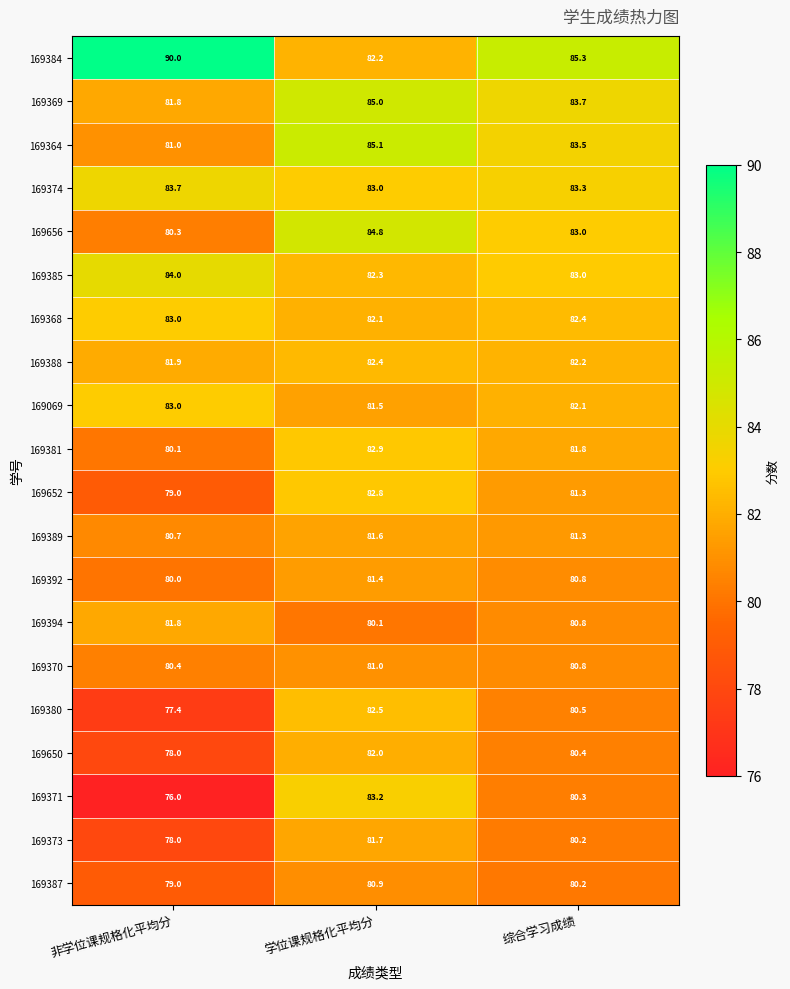

The value of 169368 at 非学位课规格化平均分 is 51.4. True or false?

False